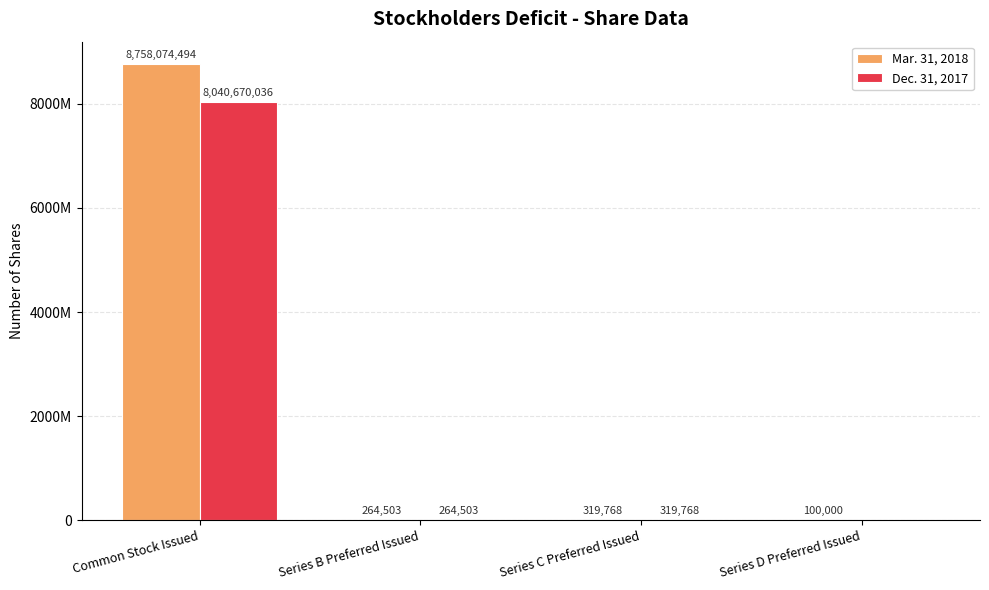

What are all the series names shown in the legend?

Mar. 31, 2018, Dec. 31, 2017